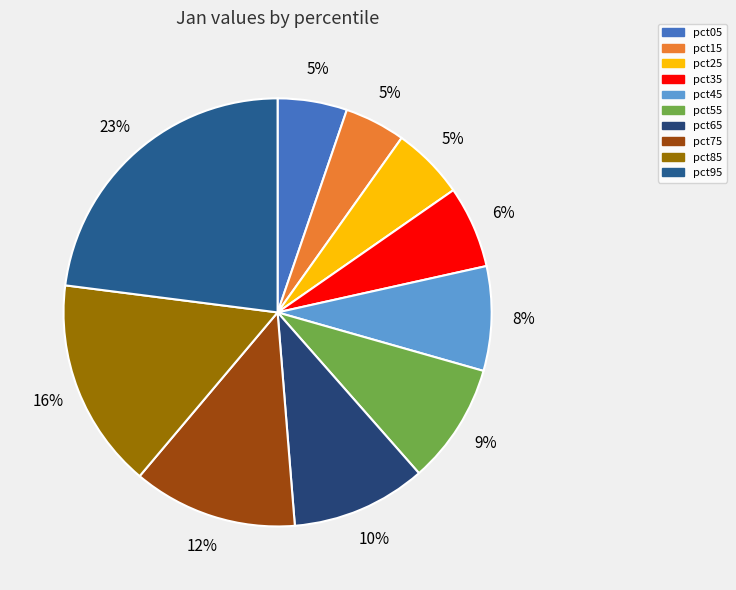

How many slices are in this pie chart?

10